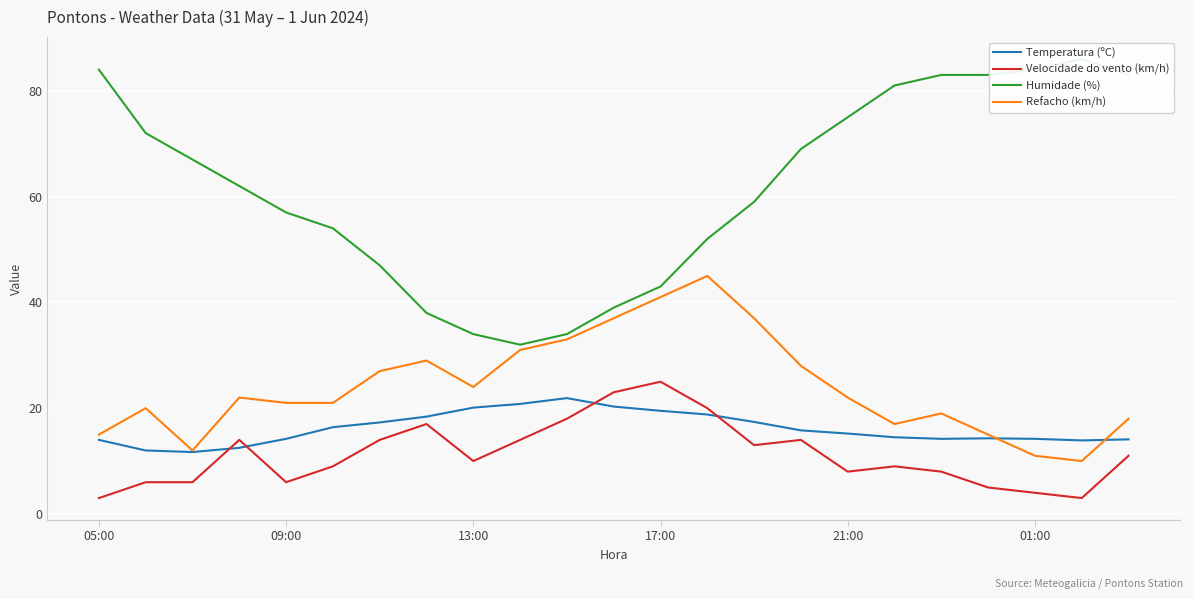

How many intersections are there between Temperatura (ºC) and Velocidade do vento (km/h)?

4